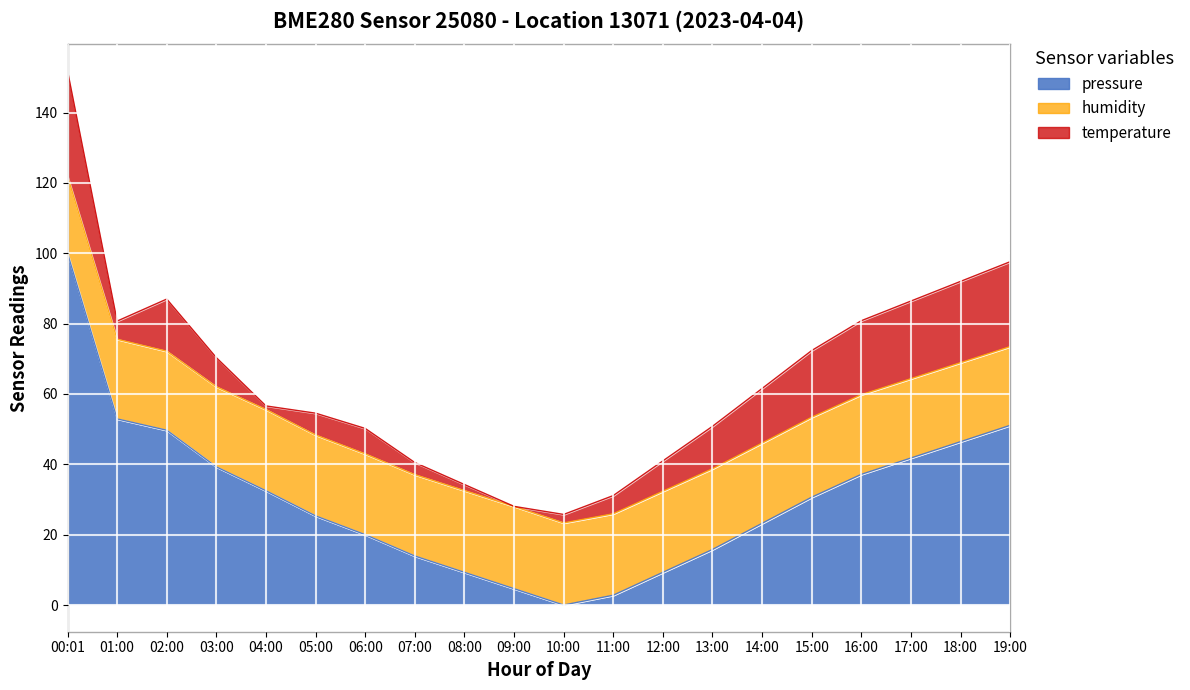

What is the total value across all series at 06:00?

50.2